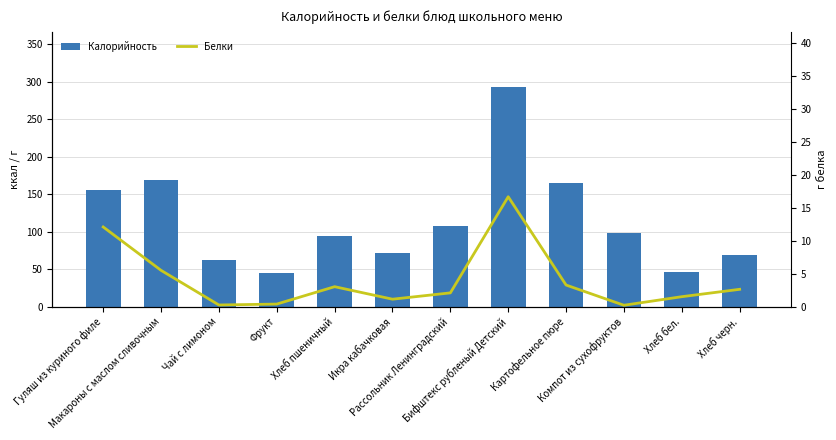

How many groups of bars are there?

12